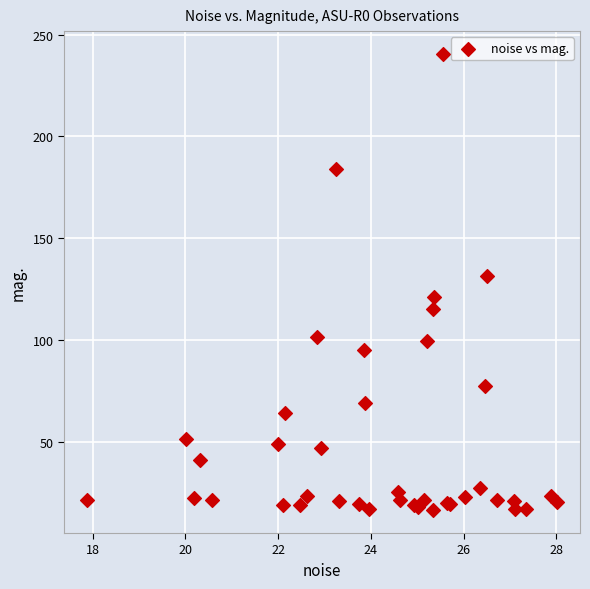

What Y value in the scatter plot is closest to 128?

131.4